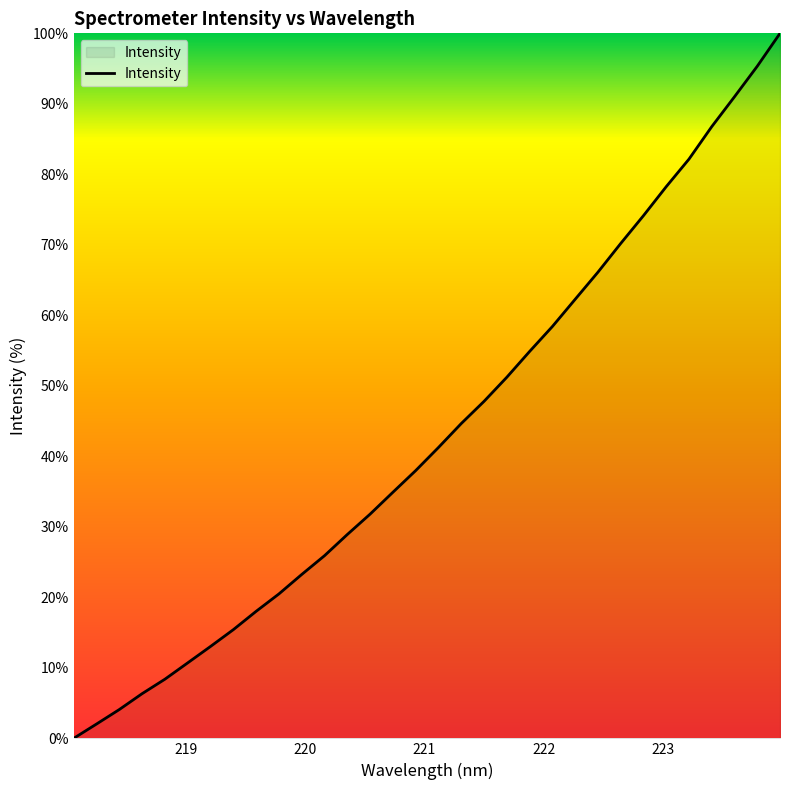

Does the chart display data point markers on the line(s)?

No